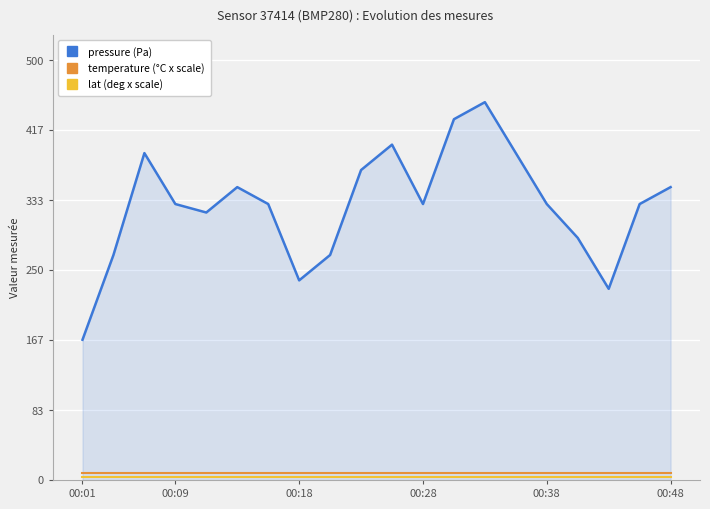

True or false: temperature (°C x scale) and pressure (Pa) cross at least once.

False